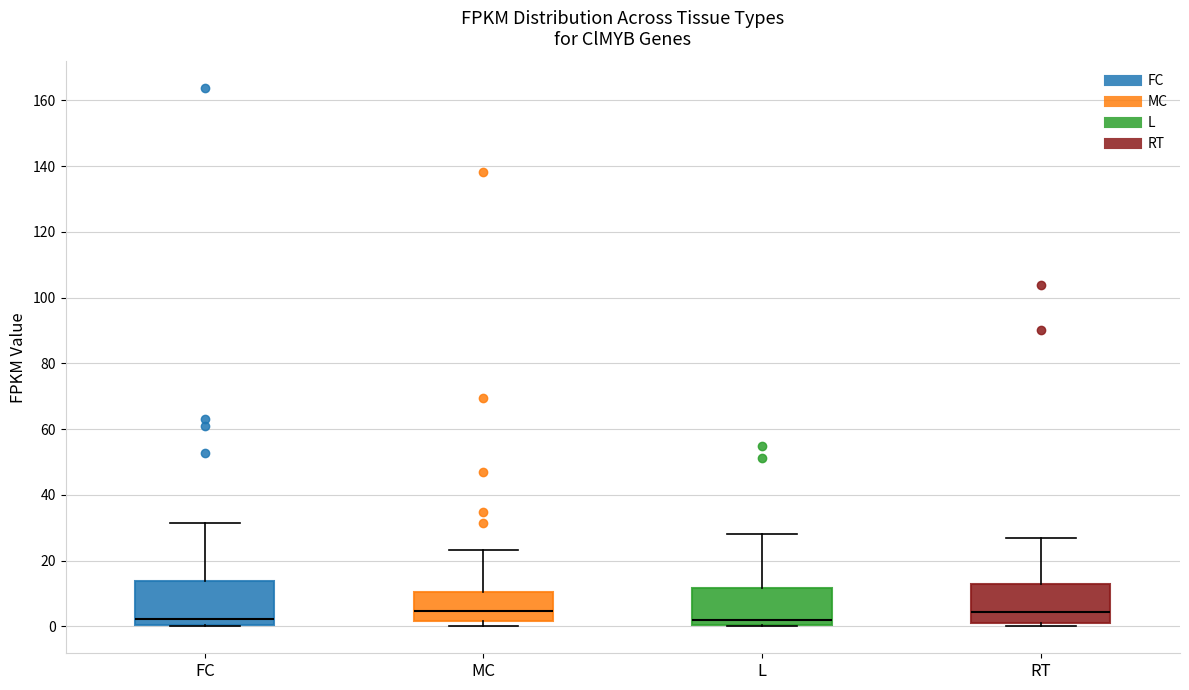

Reading left to right, transcribe this box plot: for each box, give where its median line is, the range the box spans, and where its two whiskers end, as read against the y-axis. The values are not printed on the chart, so give them approximately, as read against the axis.

FC: median 2, box 0 to 14, whiskers 0 to 32
MC: median 4, box 2 to 10, whiskers 0 to 24
L: median 2, box 0 to 12, whiskers 0 to 28
RT: median 4, box 0 to 12, whiskers 0 (just below the box's lower edge) to 26